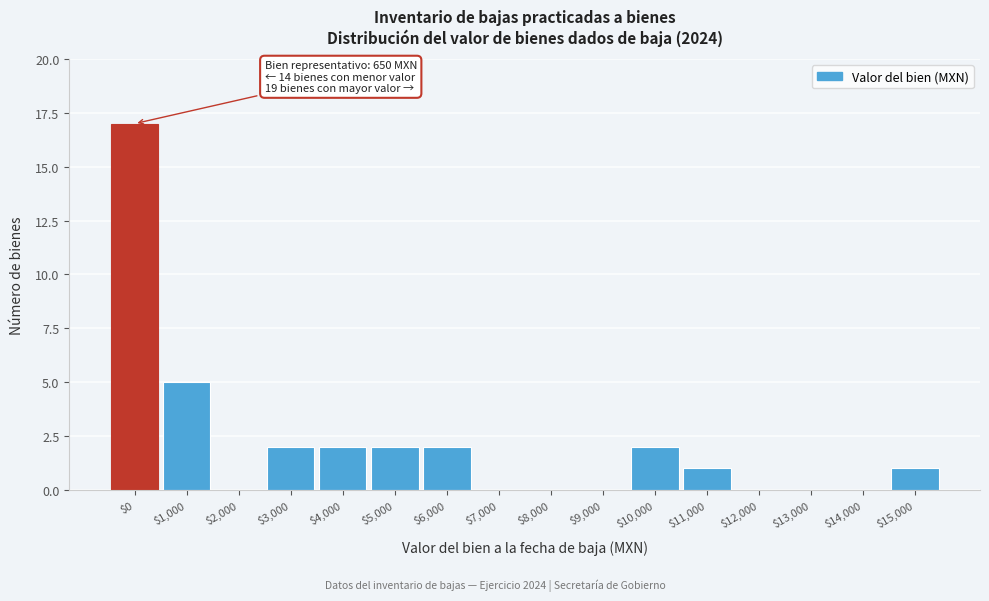

What is the sum of all values?

34